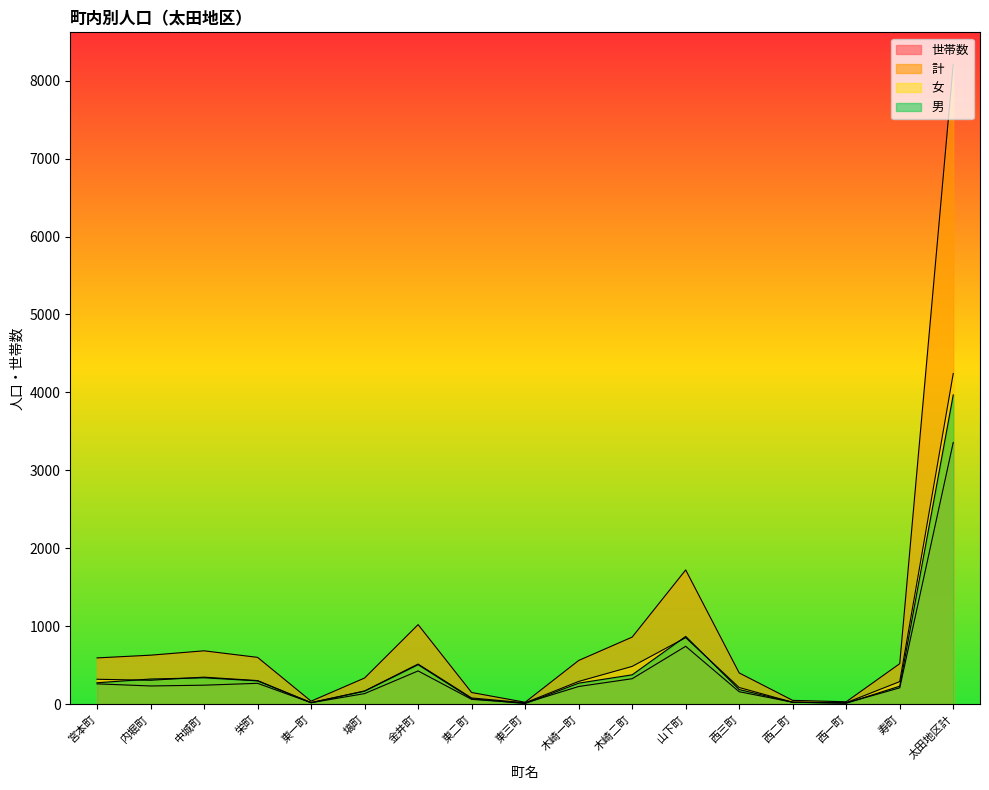

Which series has the largest range (max minus min)?

計